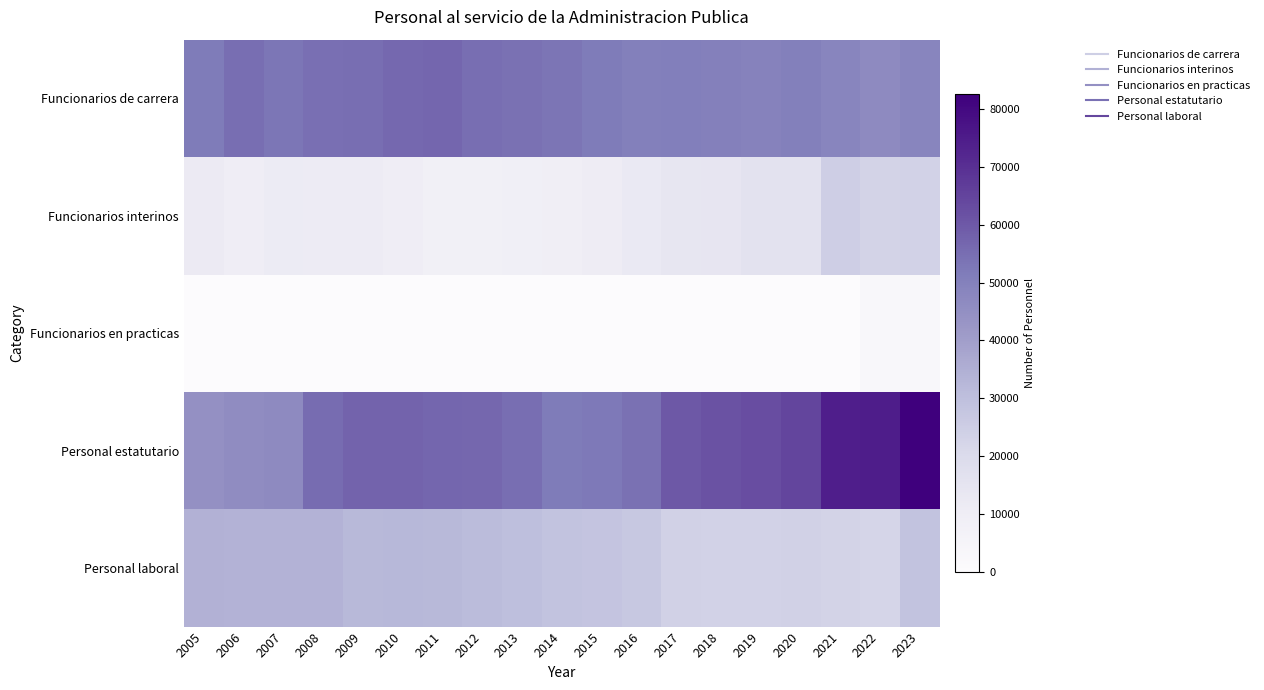

Between 2018 and 2013, which is larger?

2013